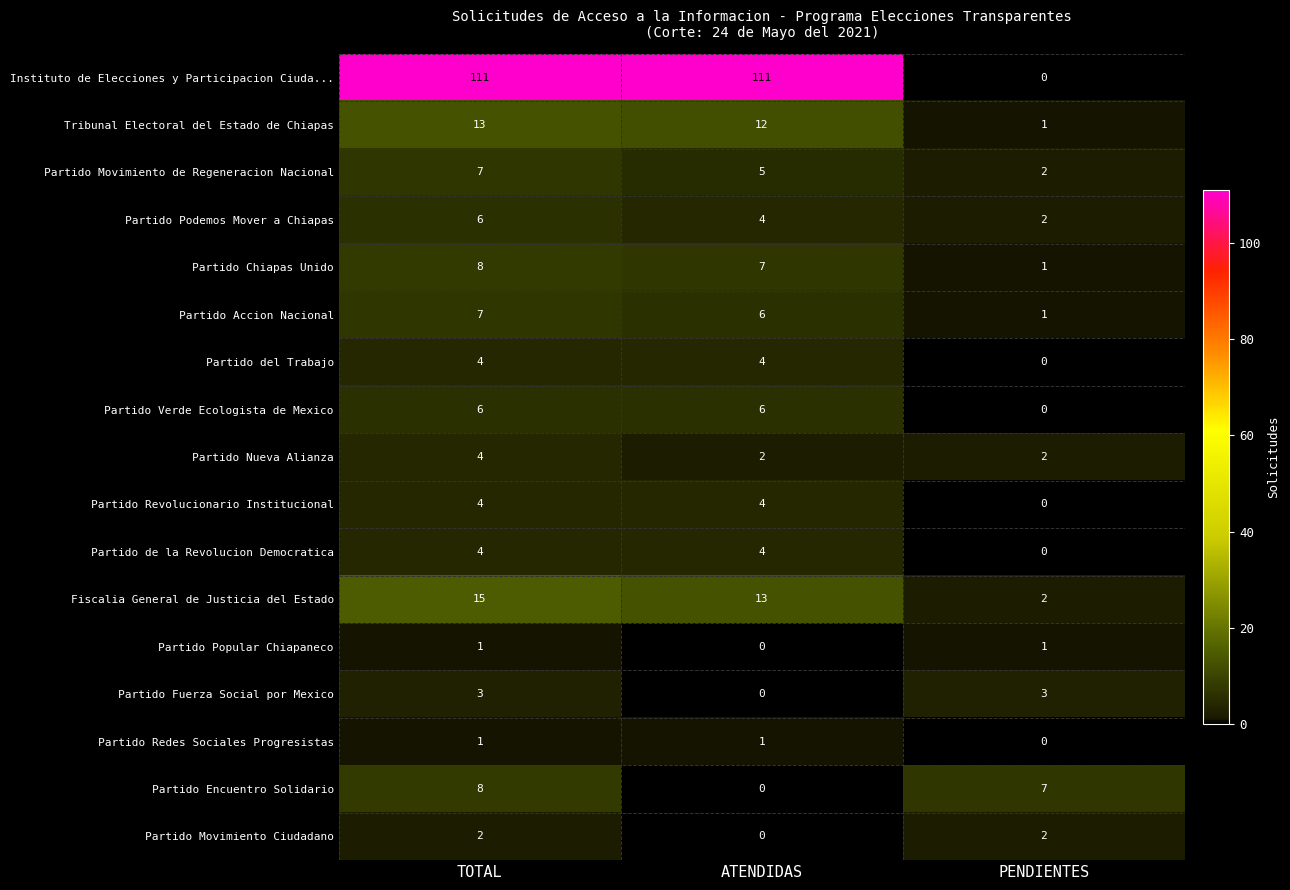

Is it true that Partido Movimiento Ciudadano equals 0 at PENDIENTES?

False